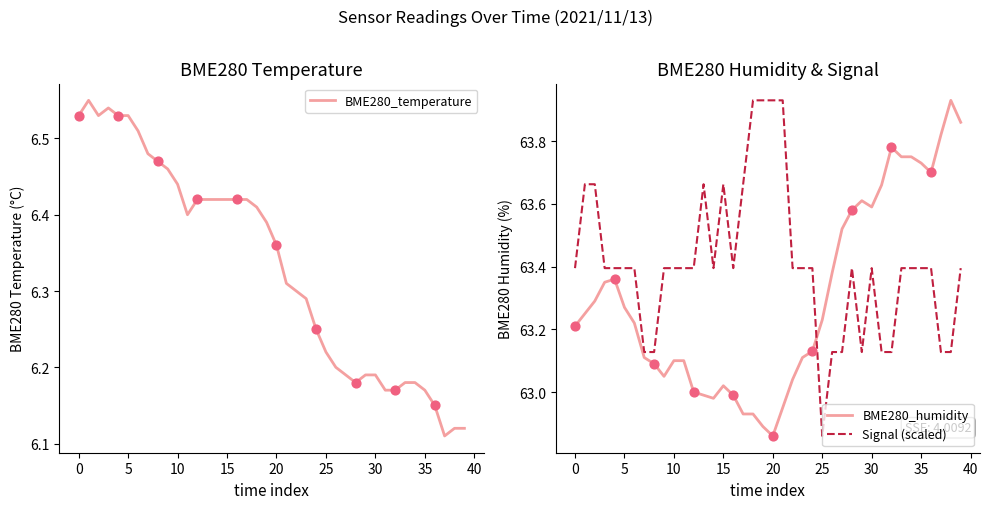

Which series ends up on top after the final intersection of BME280_humidity and Signal (scaled)?

BME280_humidity